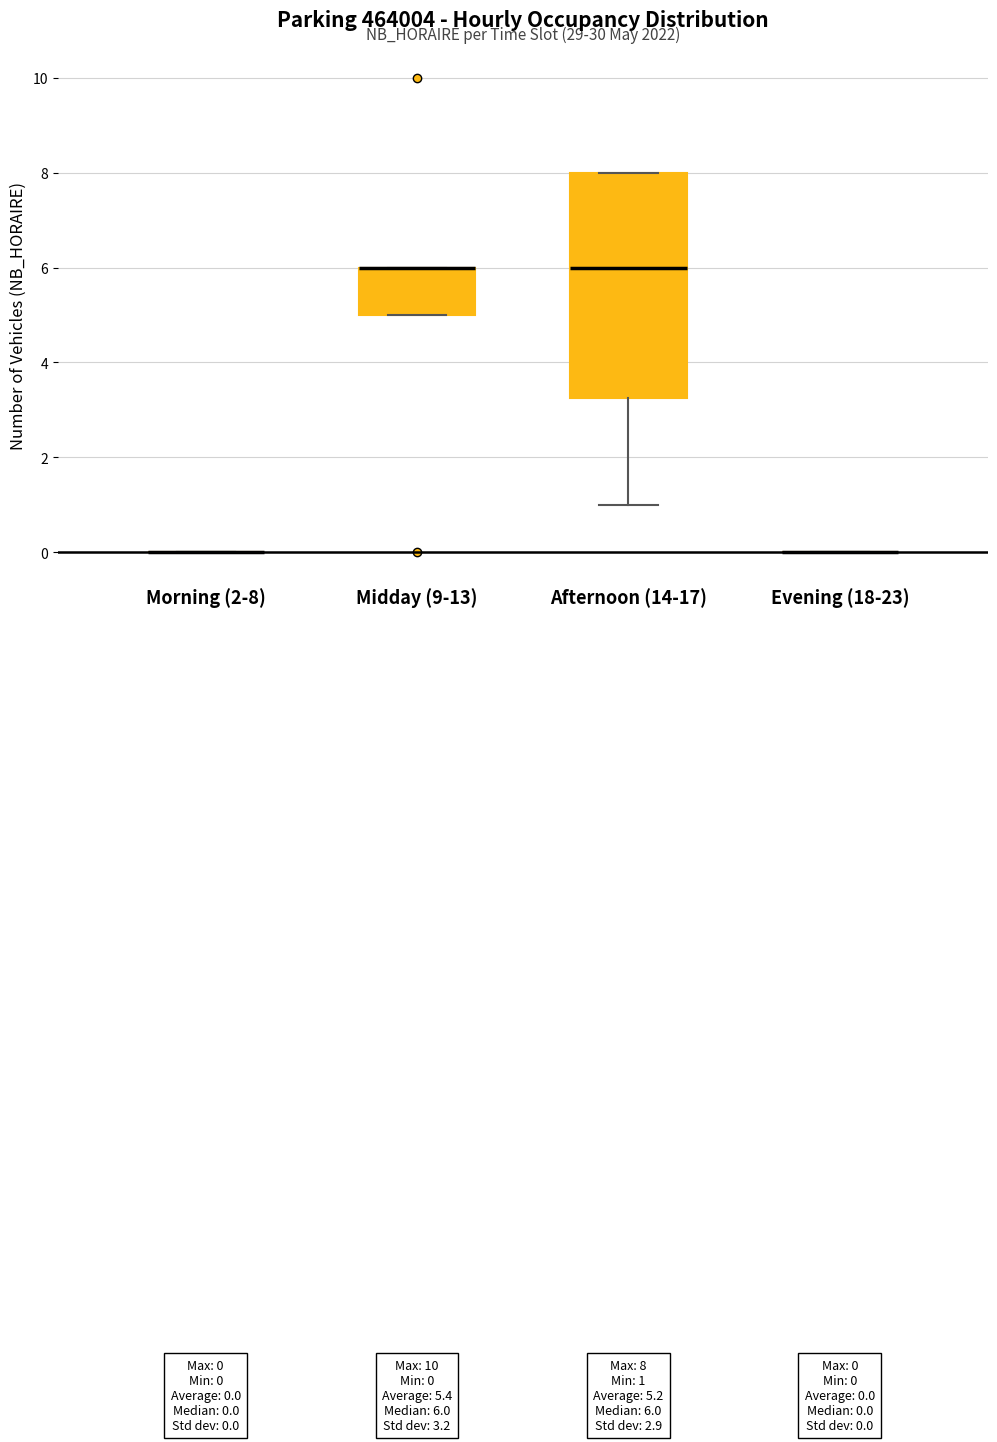

Comparing the boxes themselves (not the whiskers), which one is the tallest?

Afternoon (14-17)